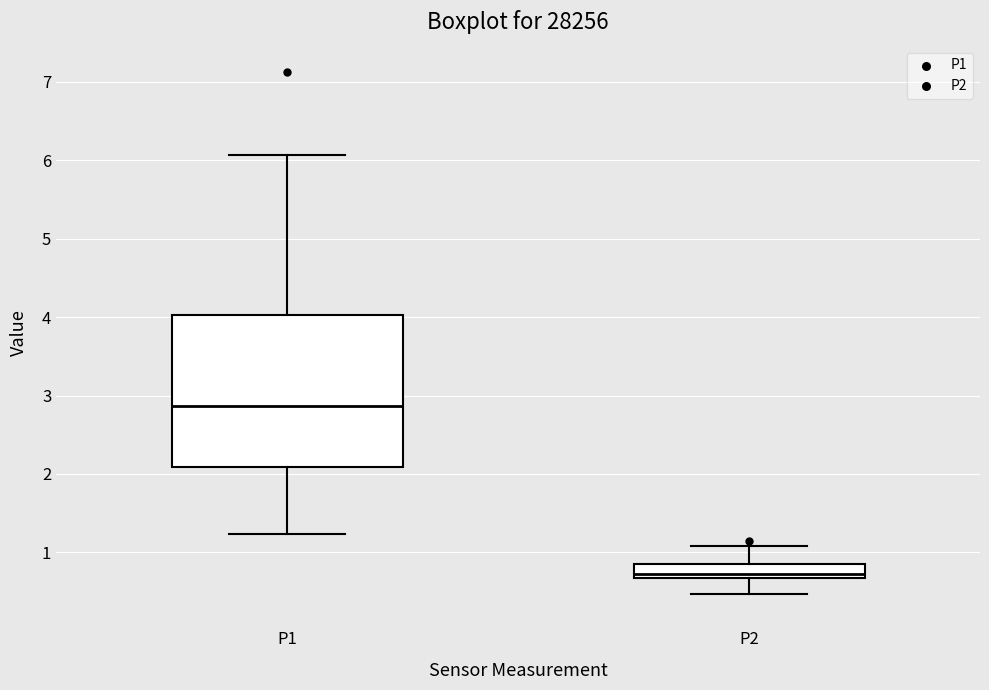

Reading left to right, transcribe this box plot: for each box, give where its median line is, the range the box spans, and where its two whiskers end, as read against the y-axis. The values are not printed on the chart, so give them approximately, as read against the axis.

P1: median 2.9, box 2.1 to 4.0, whiskers 1.2 to 6.1
P2: median 0.7 (just above the box's lower edge), box 0.7 to 0.9, whiskers 0.5 to 1.1